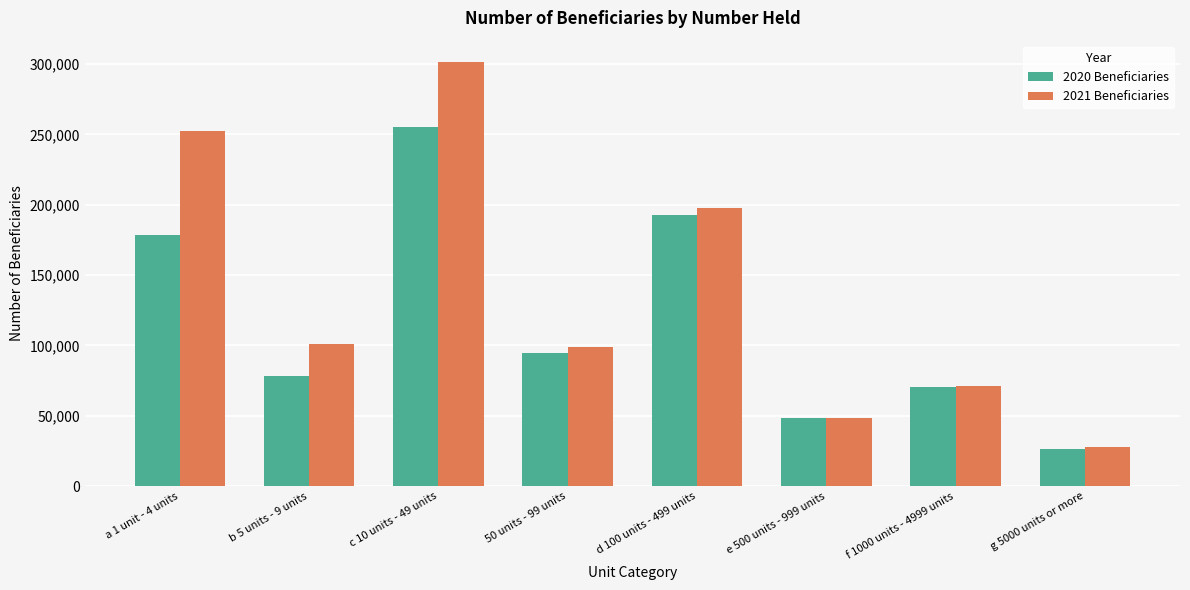

Between e 500 units - 999 units and g 5000 units or more, which series saw the biggest shift?

2020 Beneficiaries